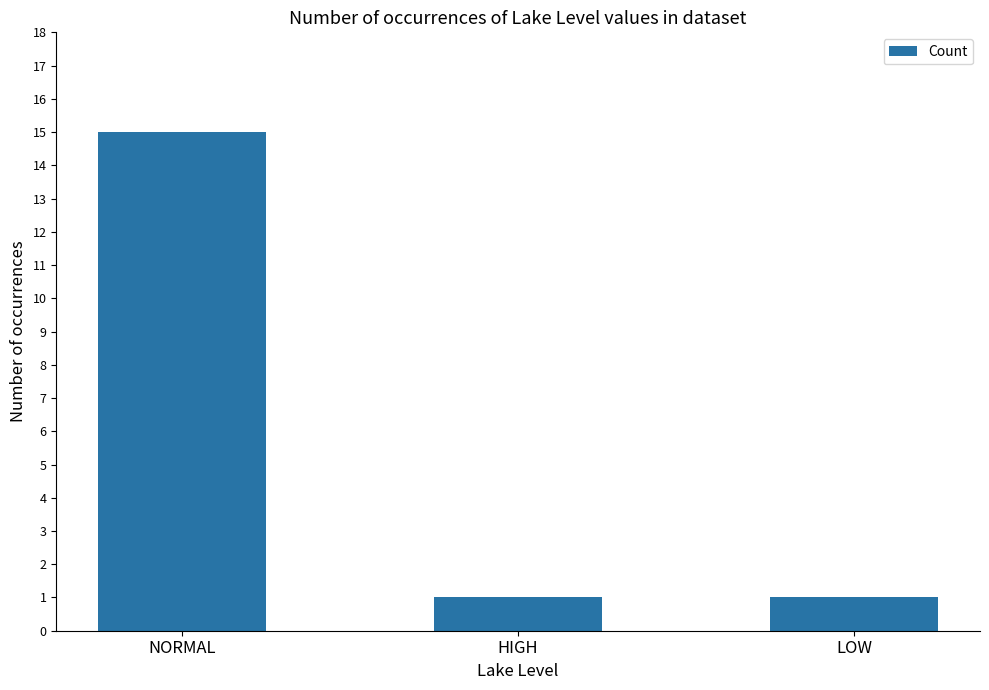

True or false: the data shows 15 at NORMAL.

True